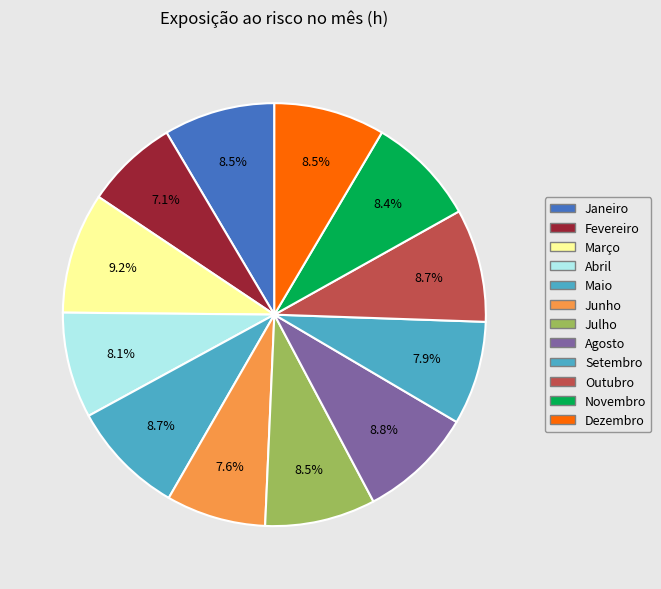

How many slices are in this pie chart?

12